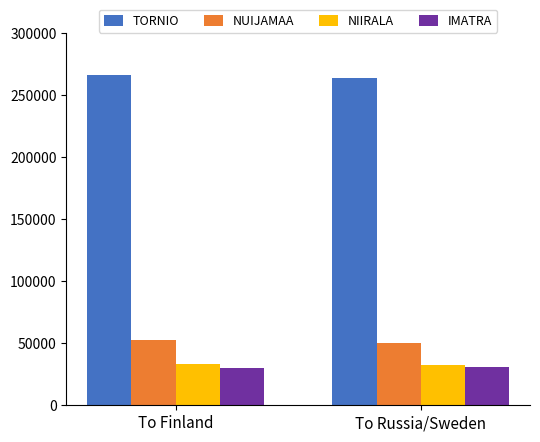

What is the total value across all series at To Finland?

381943